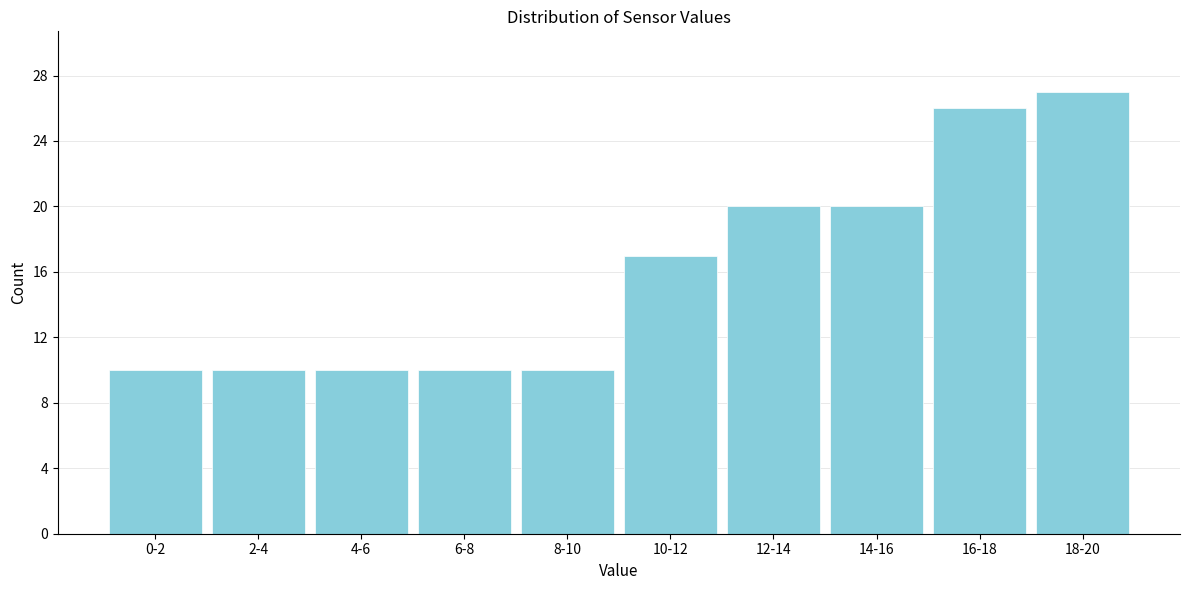

Reading left to right, transcribe all the data shown in this chart.

0-2=10	2-4=10	4-6=10	6-8=10	8-10=10	10-12=17	12-14=20	14-16=20	16-18=26	18-20=27